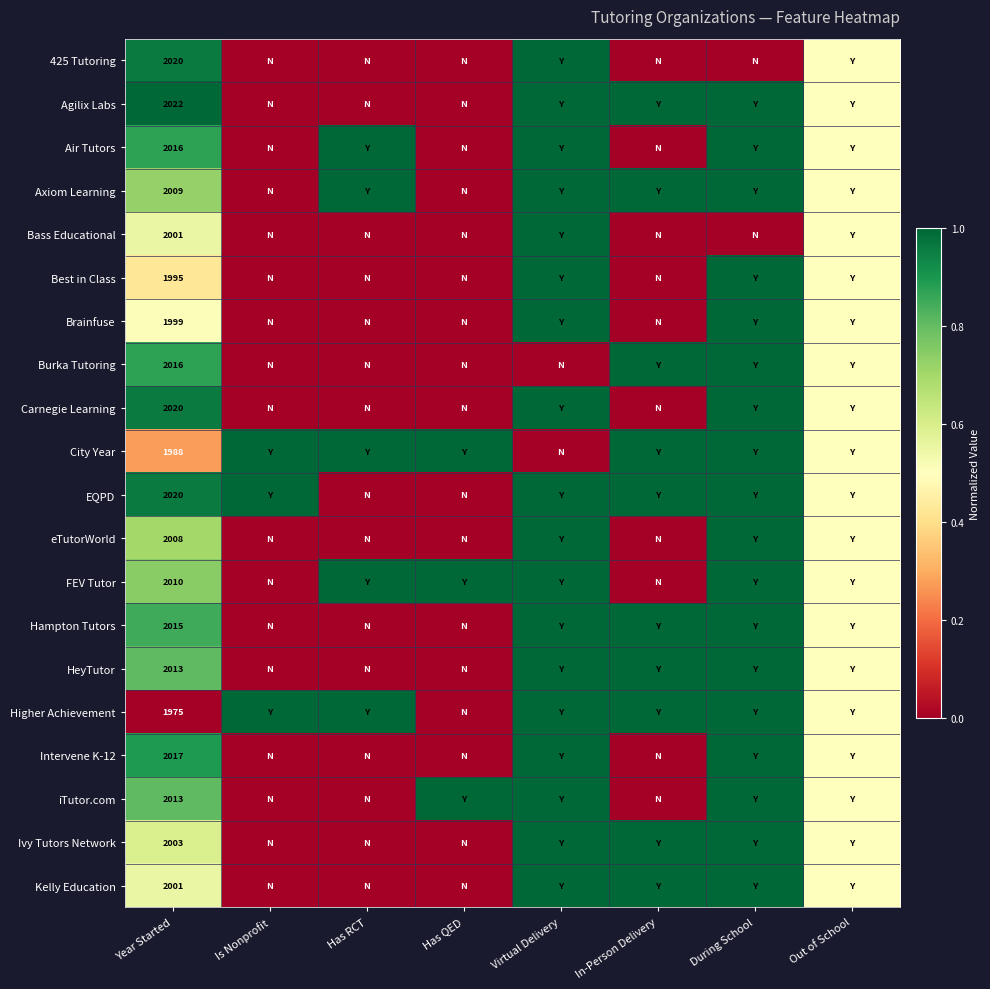

The value of Intervene K-12 at Year Started is 2017.0. True or false?

True